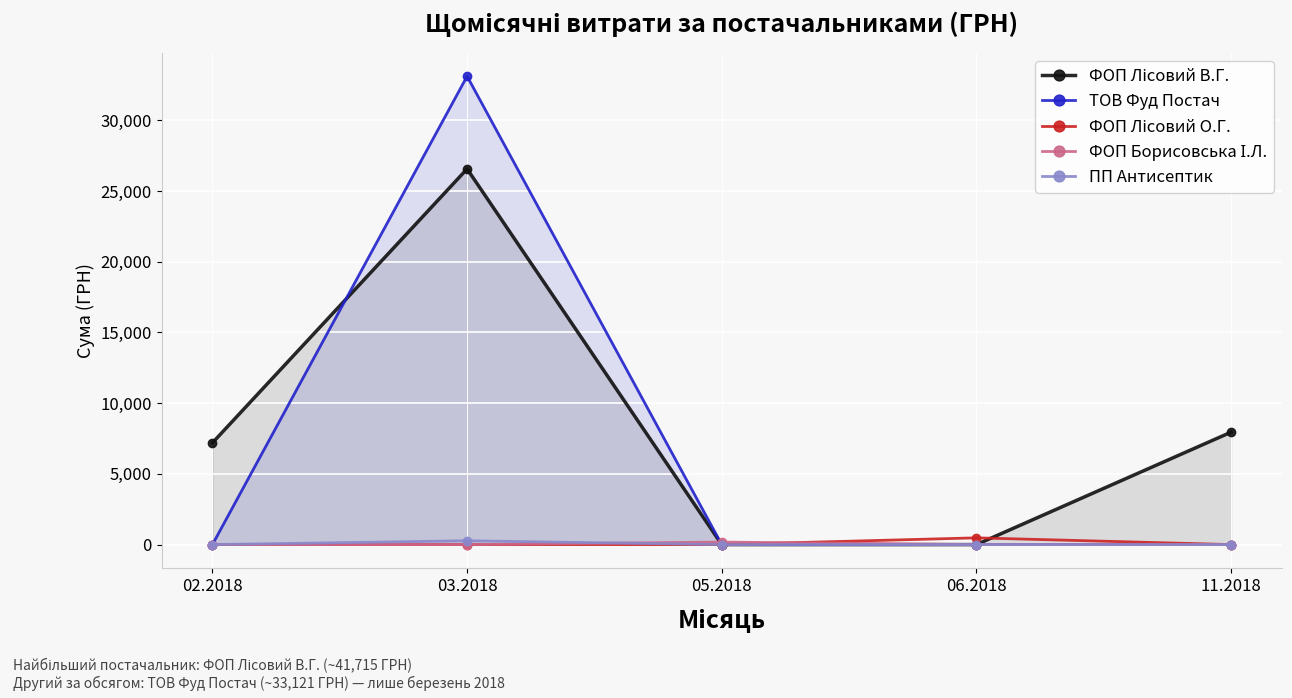

Reading right to left, list all the values displayed in this chart.

ФОП Лісовий В.Г.: 7950.0	0.0	0.0	26569.0	7196.0
ТОВ Фуд Постач: 0.0	0.0	0.0	33120.9	0.0
ФОП Лісовий О.Г.: 0.0	476.5	0.0	0.0	0.0
ФОП Борисовська І.Л.: 0.0	0.0	178.0	0.0	0.0
ПП Антисептик: 0.0	0.0	0.0	270.0	0.0